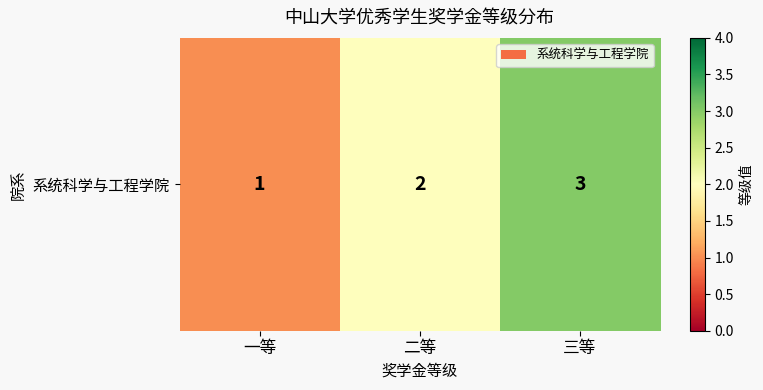

What value does the data have at 三等?

3